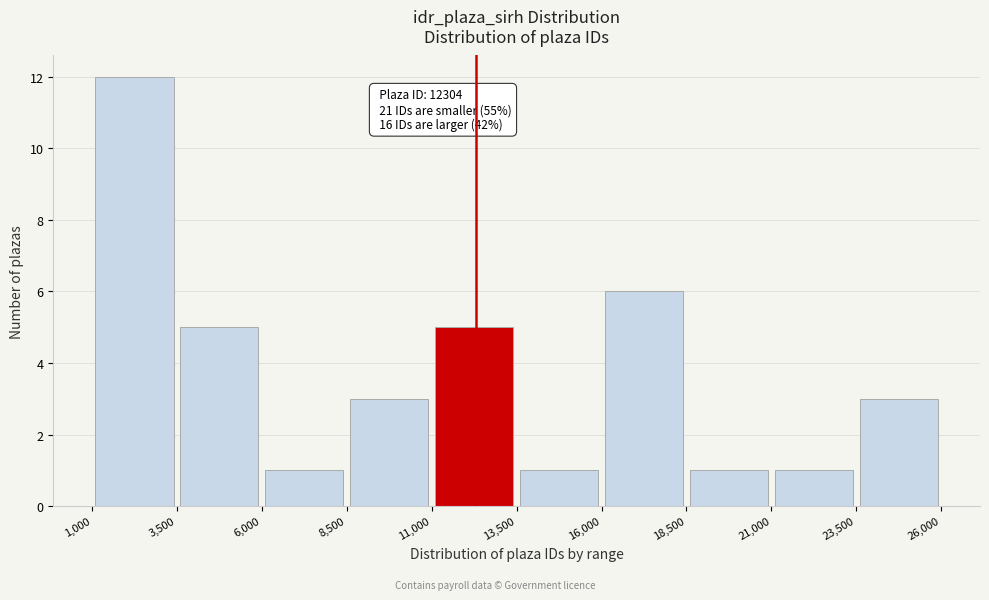

Over which range of the x-axis is the bar tallest?

1,000 to 3,500